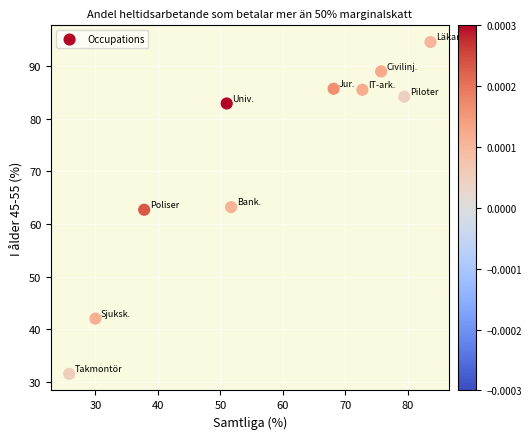

What is the range of Y values (max minus min)?

63.1